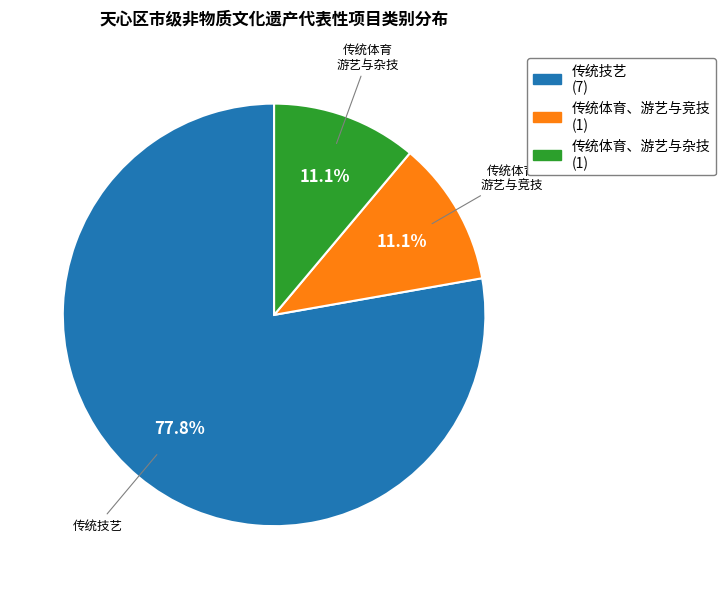

Which category has the biggest portion of the pie?

传统技艺